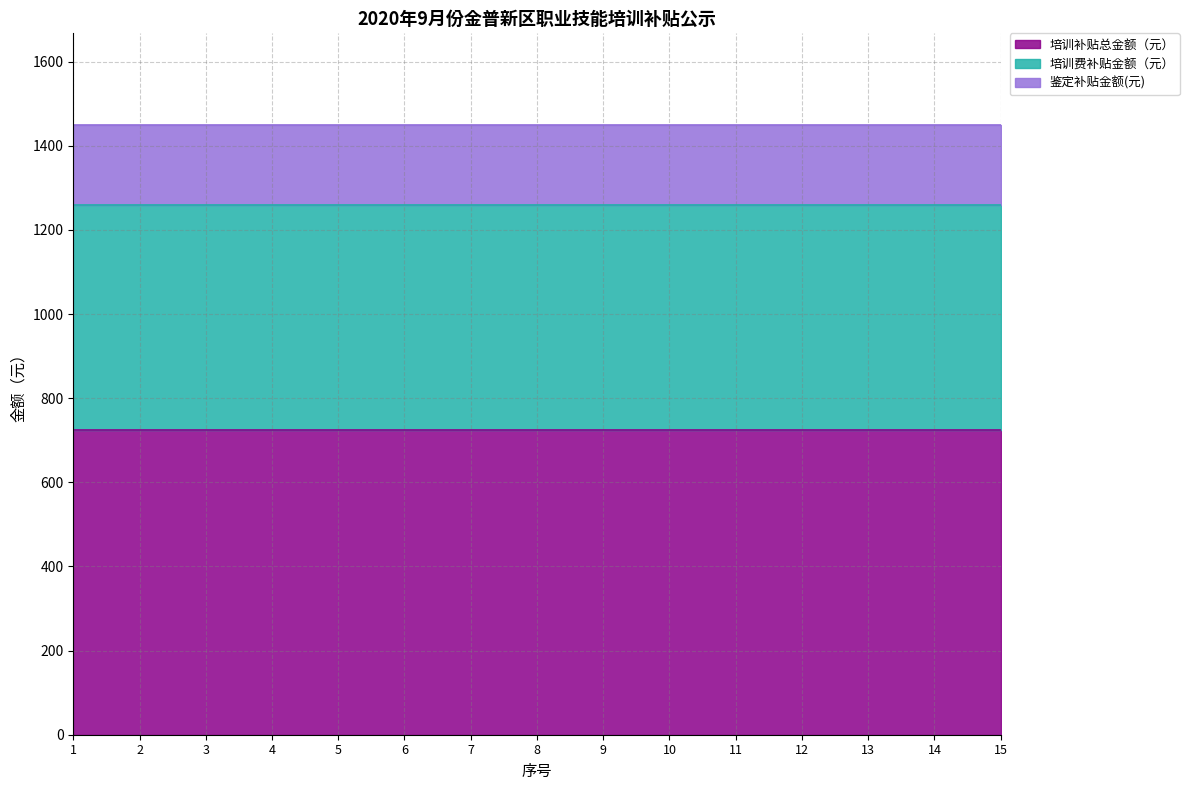

Reading right to left, transcribe all the data shown in this chart.

培训补贴总金额（元）: 725	725	725	725	725	725	725	725	725	725	725	725	725	725	725
培训费补贴金额（元）: 535	535	535	535	535	535	535	535	535	535	535	535	535	535	535
鉴定补贴金额(元): 190	190	190	190	190	190	190	190	190	190	190	190	190	190	190